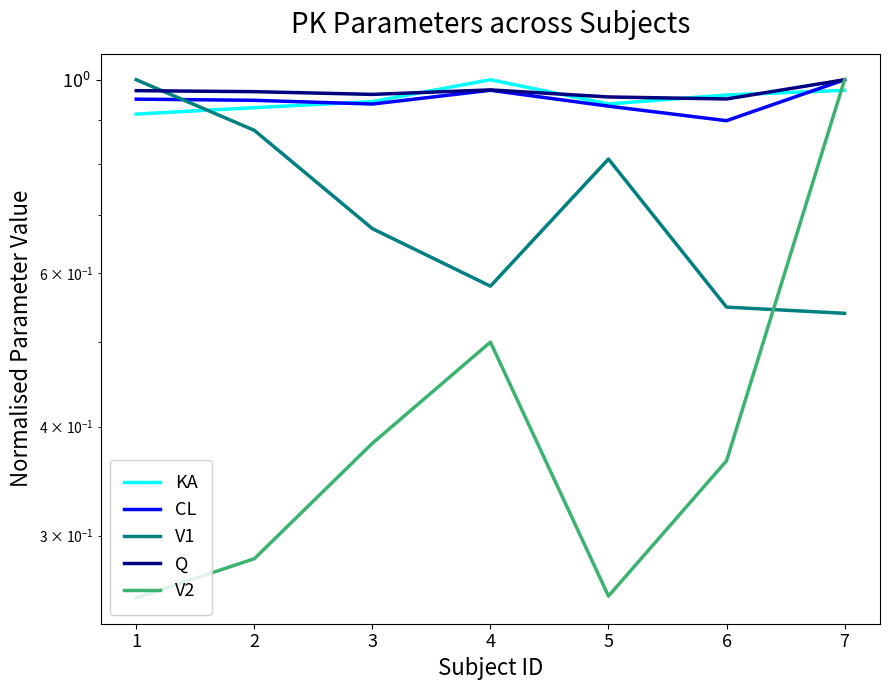

Is it true that KA equals 0.9 at 5?

True